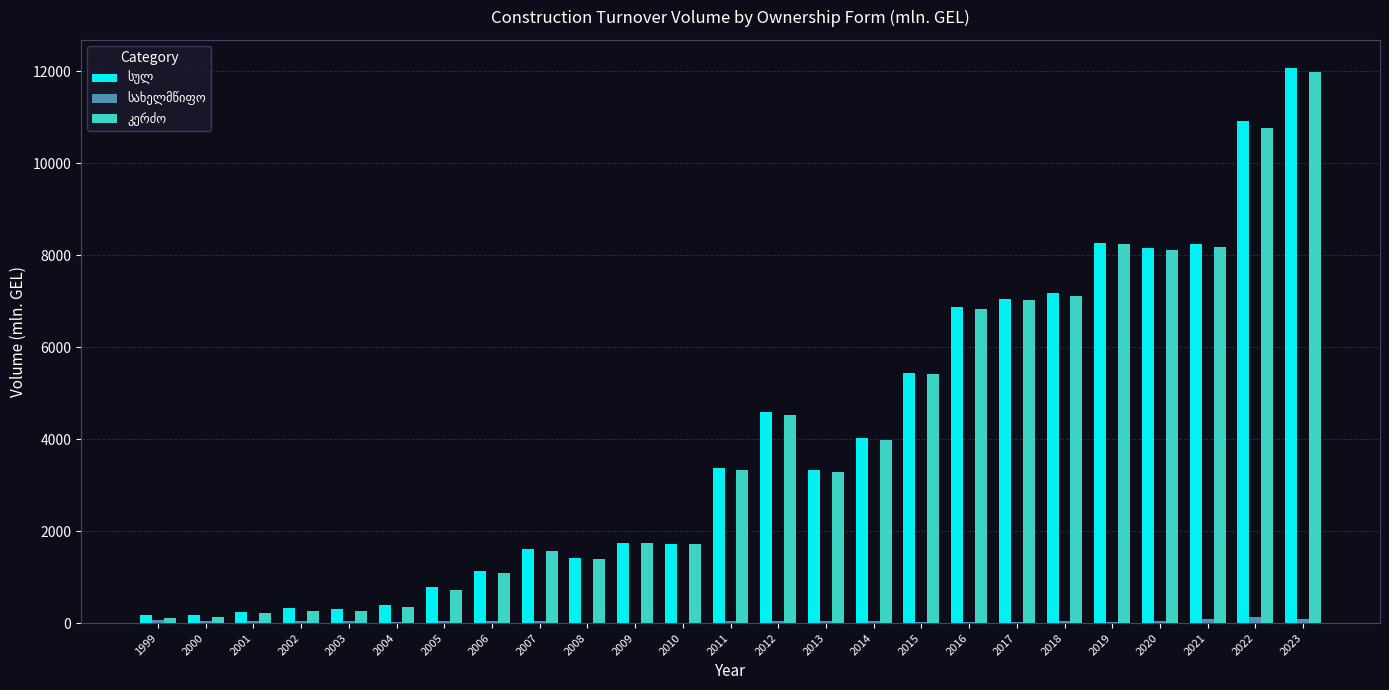

At which category is the sum across all series the highest?

2023